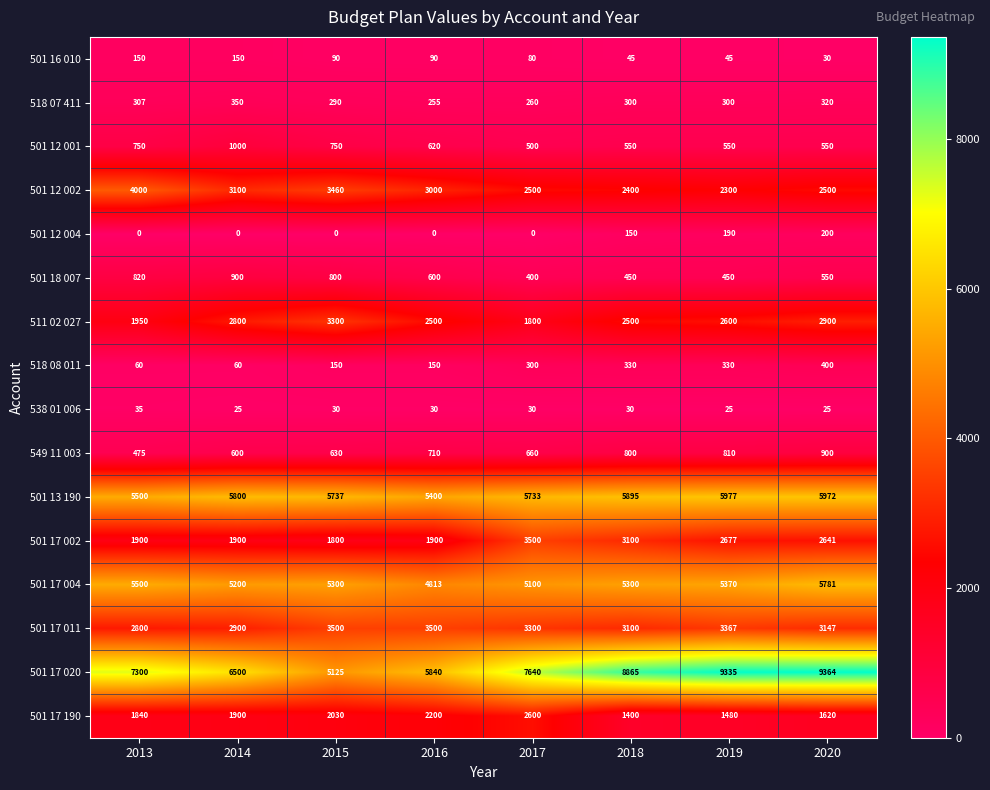

What is the greatest value displayed?

9364